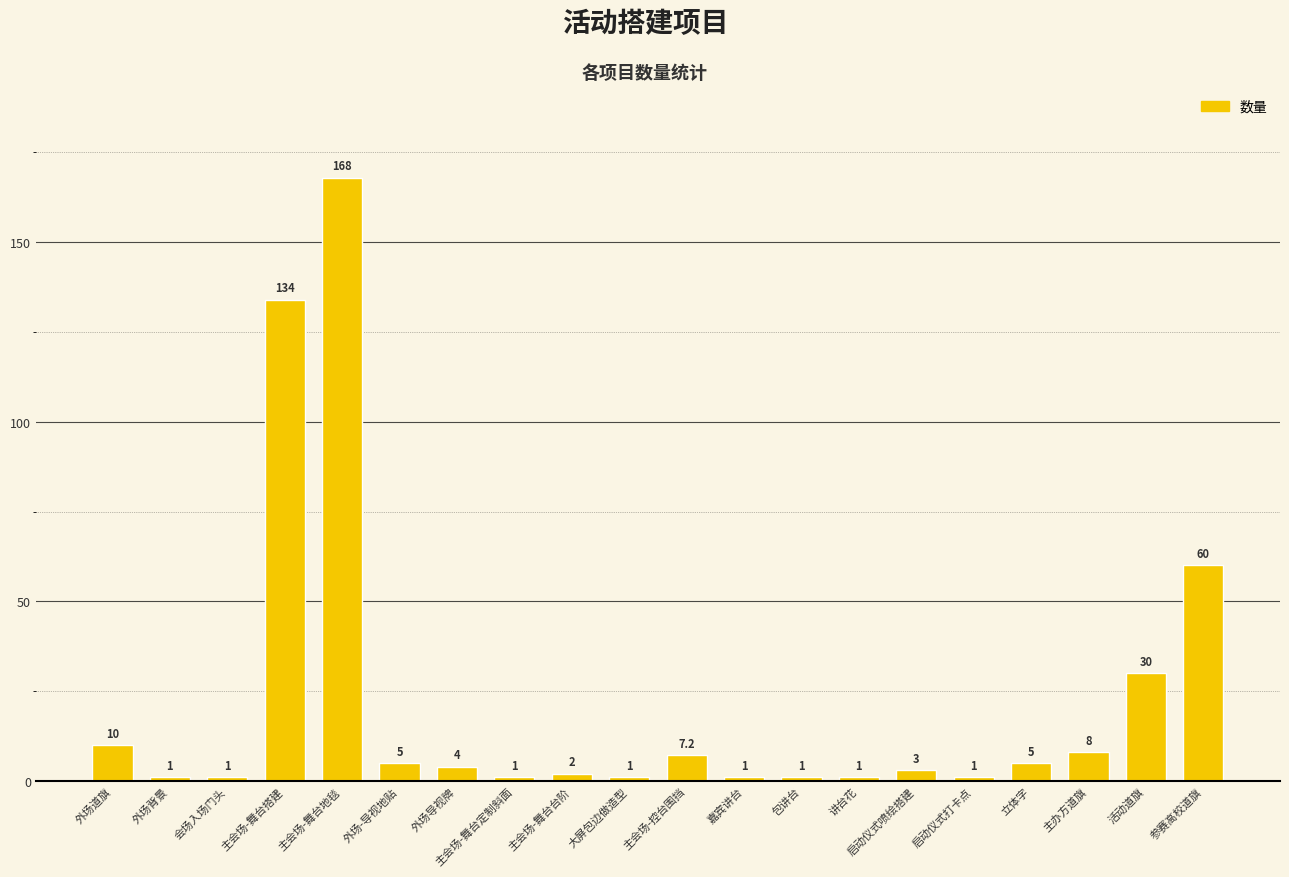

What is the difference between the values at 会场入场门头 and 主会场-舞台搭建?

133.0